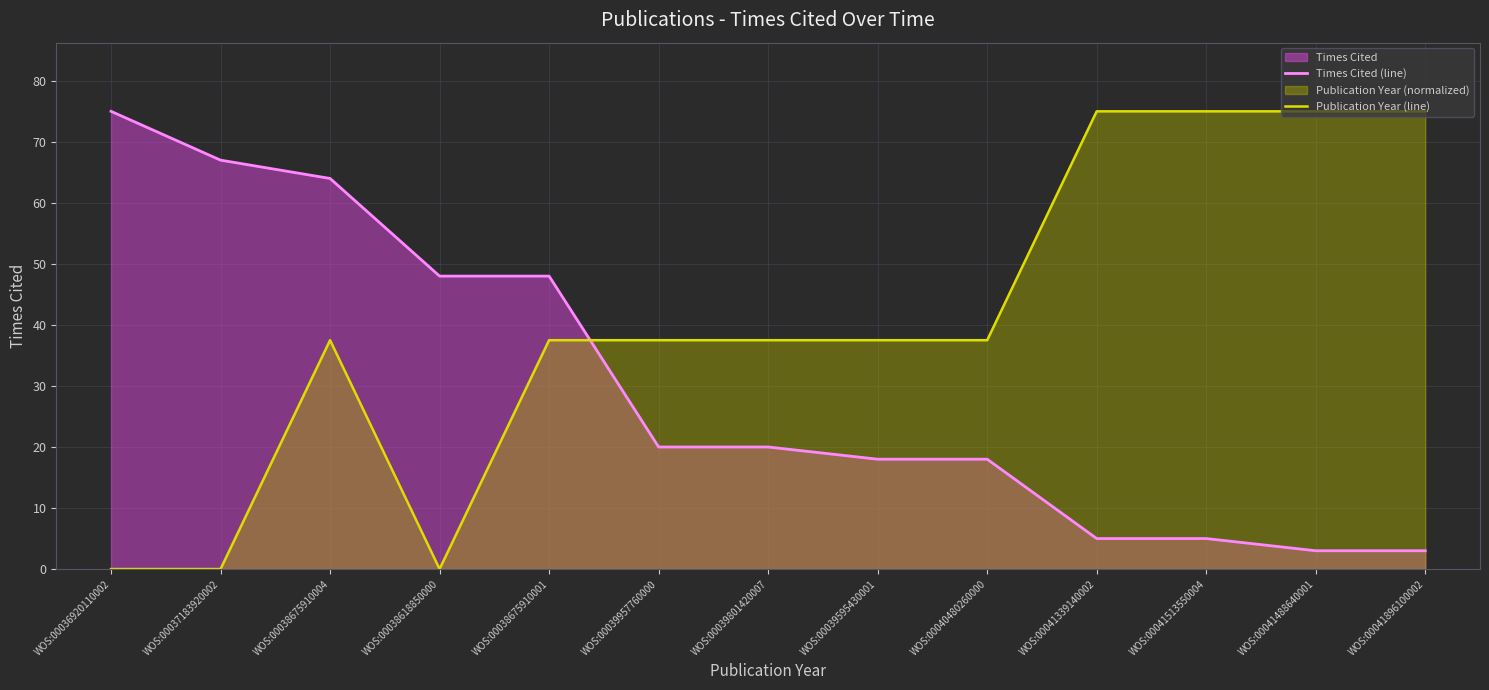

True or false: Publication Year (line) has a value of 62.5 at WOS:00039801420007.

False